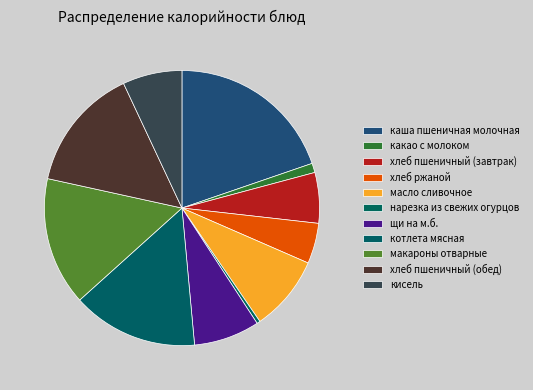

Is it true that хлеб пшеничный (обед) is 2% of the pie?

False